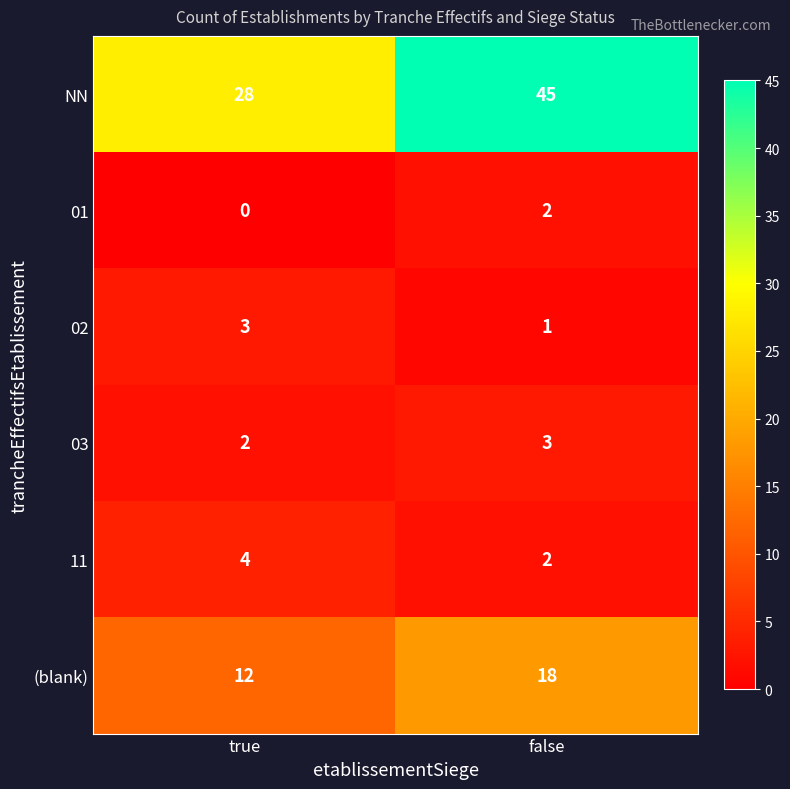

What is the sum of all 03 values?

5